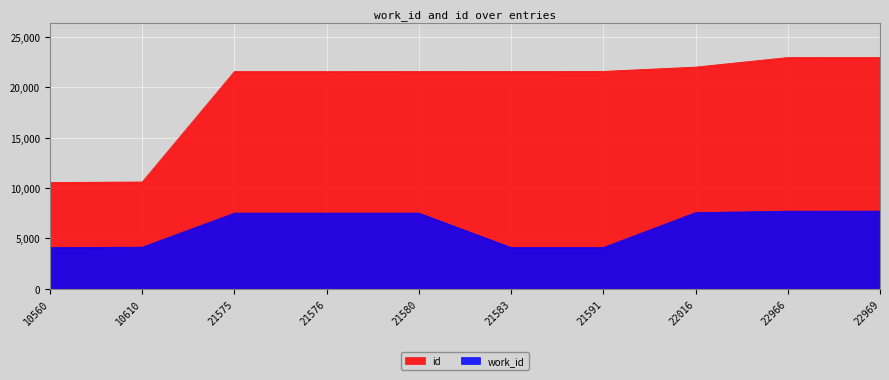

Which label corresponds to the largest value in the chart?

22969